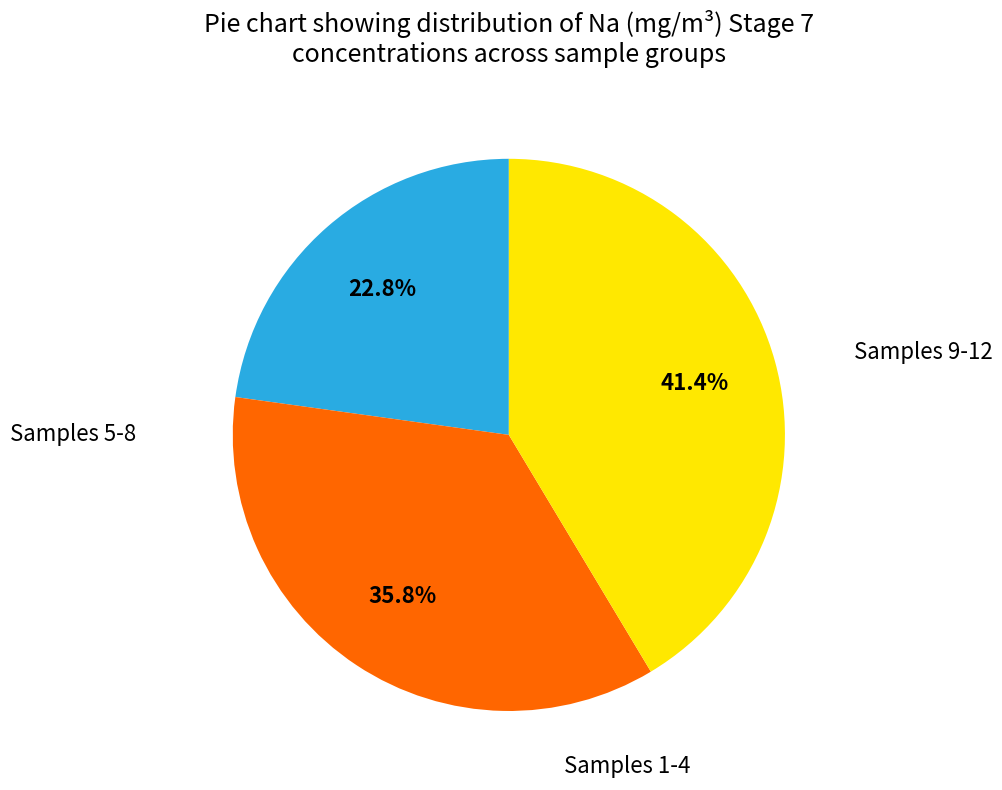

Is there any slice that represents more than half of the pie?

No